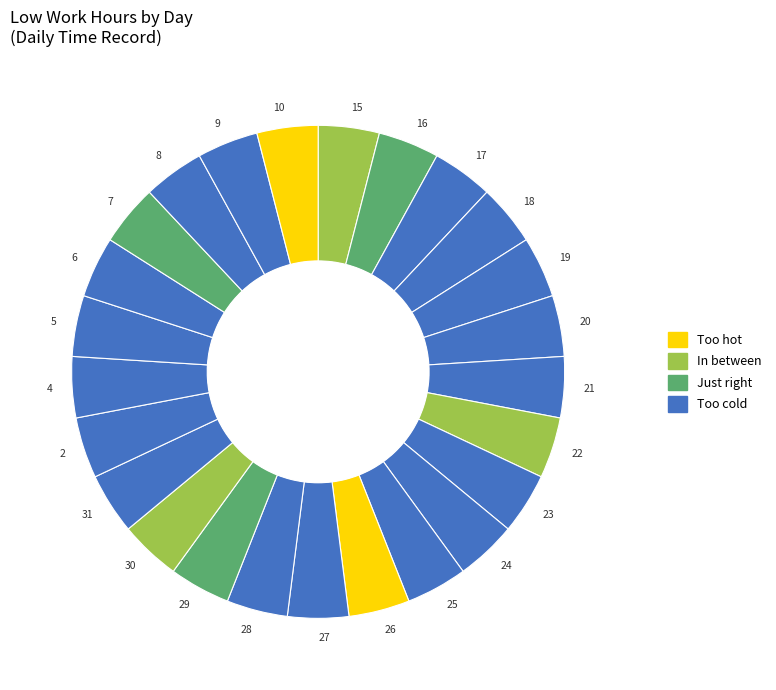

Is the sum of 29 and 17 greater than half?

No